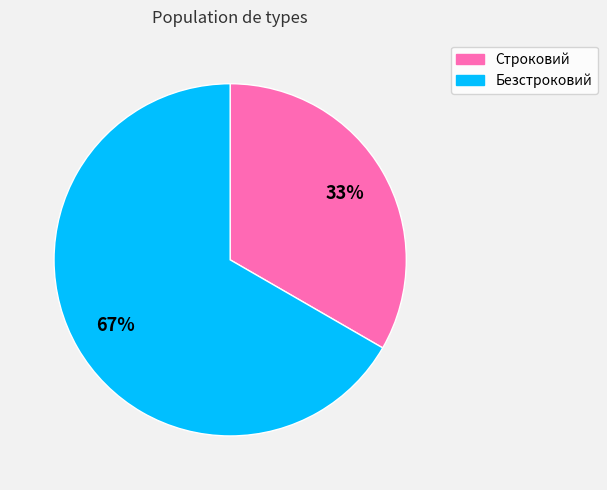

Rank the categories by value from lowest to highest.

Строковий, Безстроковий